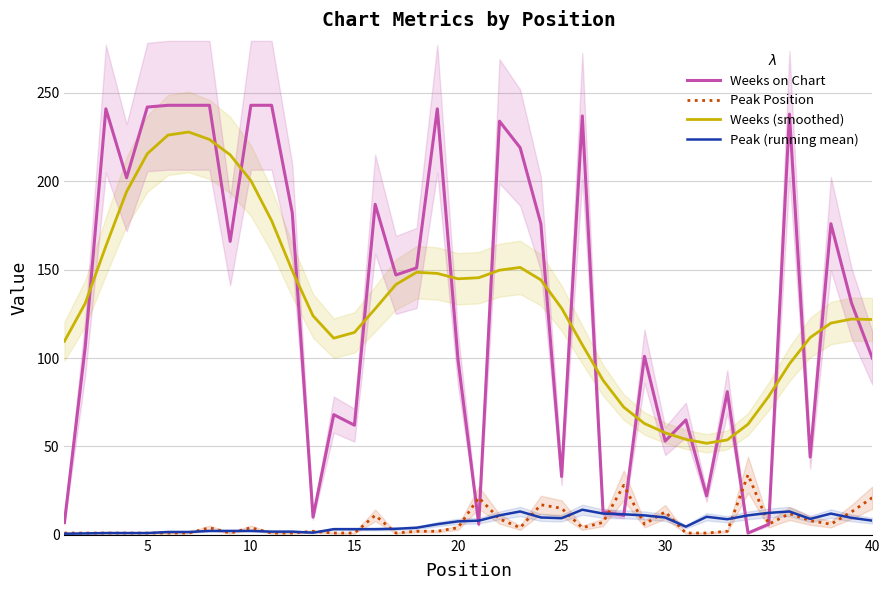

True or false: Weeks (smoothed) and Peak Position intersect in this chart.

False